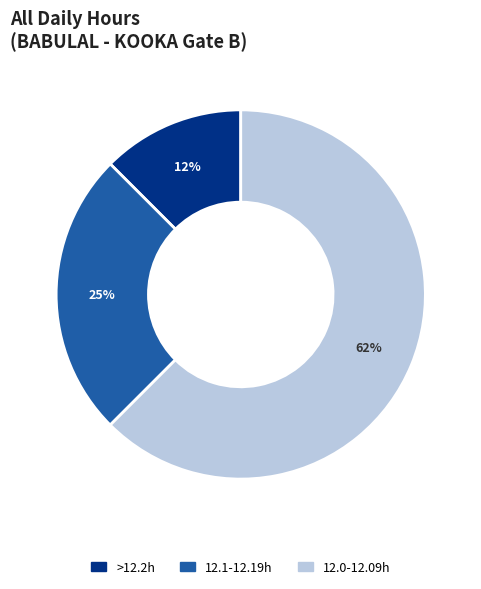

To the nearest percent, what portion does 12.1-12.19h represent?

25%